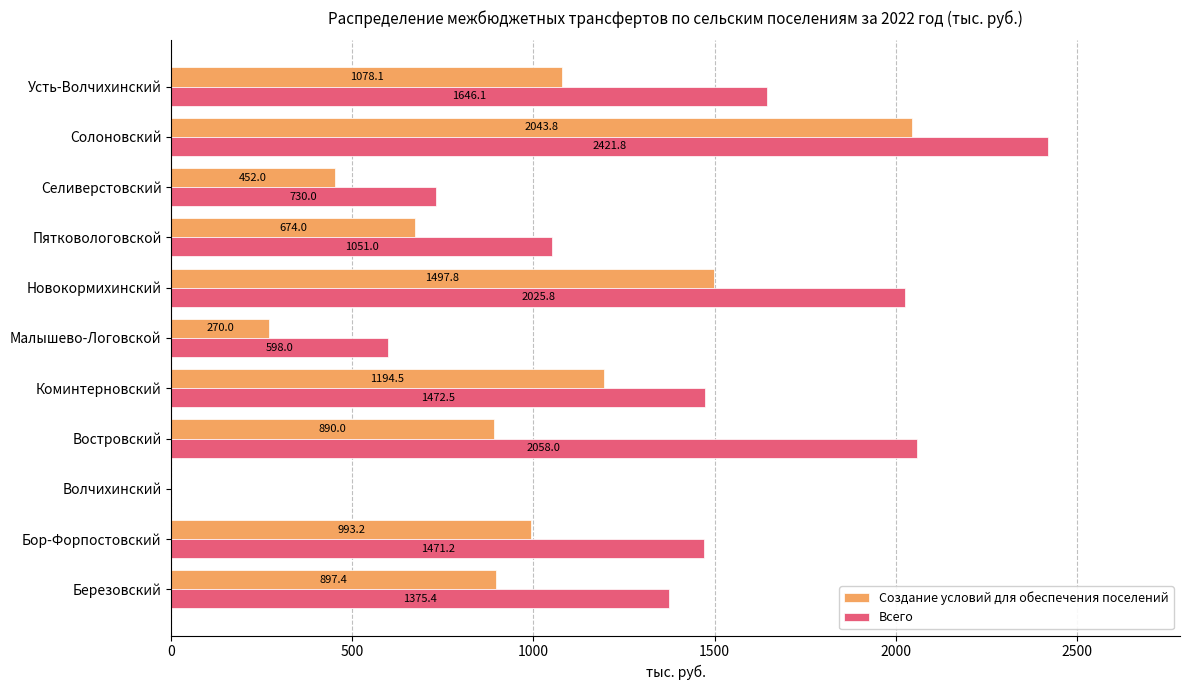

What is the sum of all Создание условий для обеспечения поселений values?

9990.6